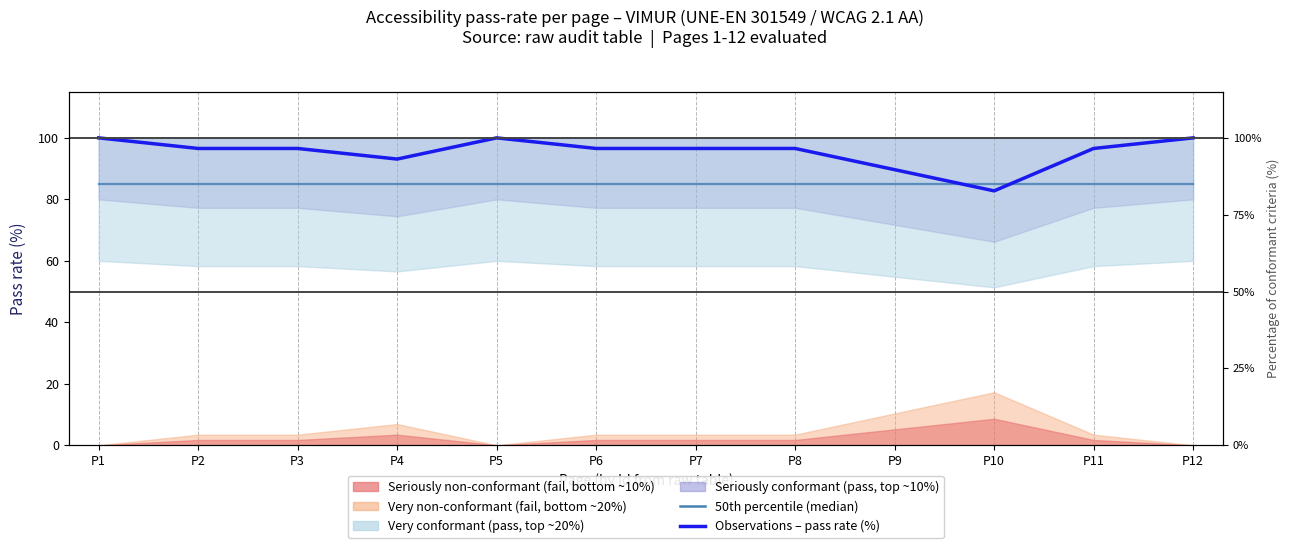

Between which two adjacent categories do 50th percentile (median) and Observations – pass rate (%) first intersect?

P9 and P10